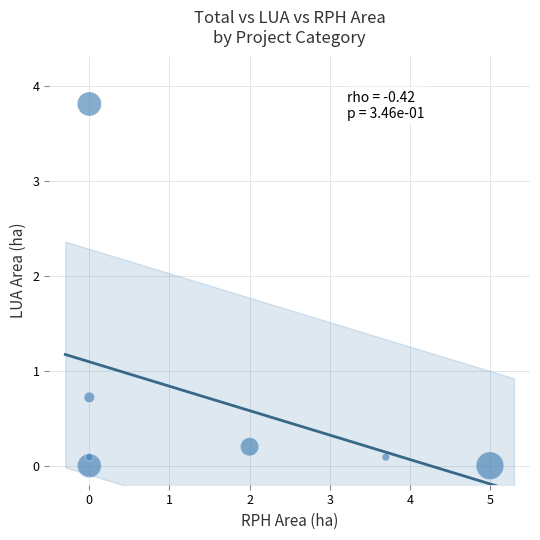

What Y value in the scatter plot is closest to 1?

0.7